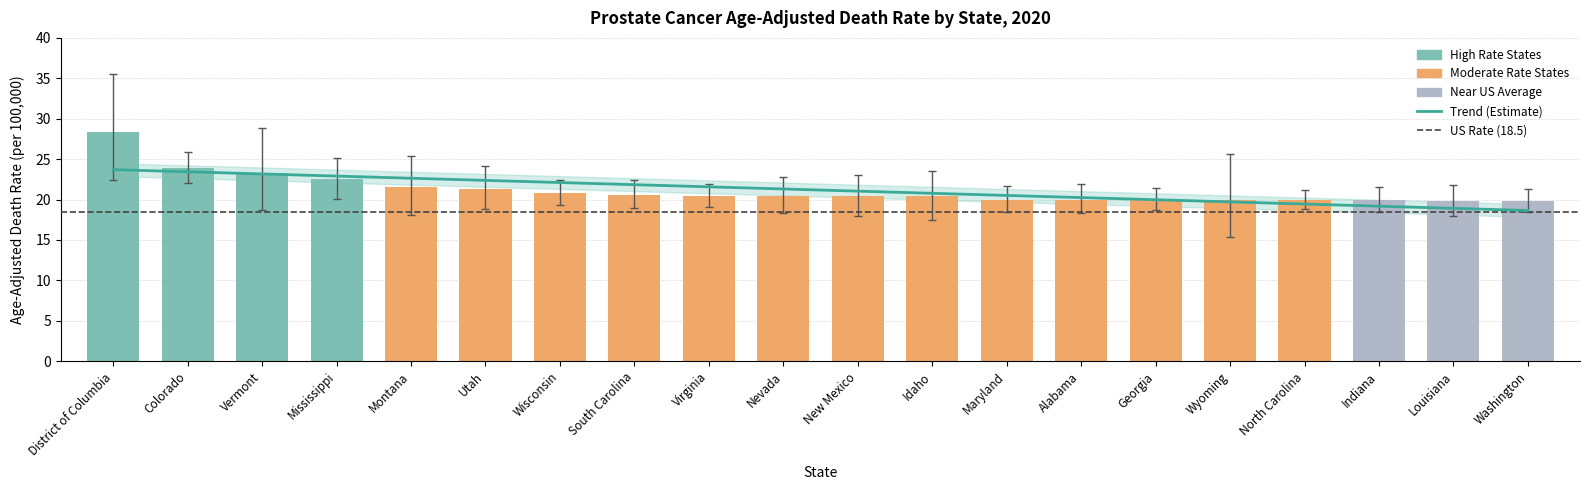

Does the chart contain stacked bars?

No